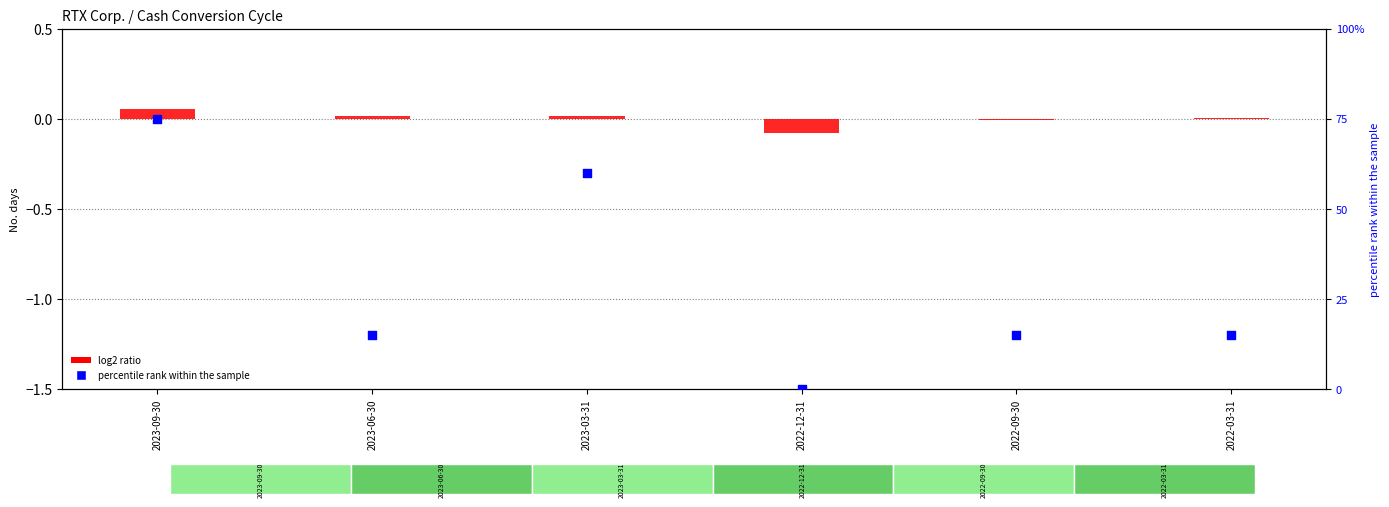

Is the value of percentile rank within the sample at 2023-06-30 greater than the value of log2 ratio at 2022-03-31?

Yes